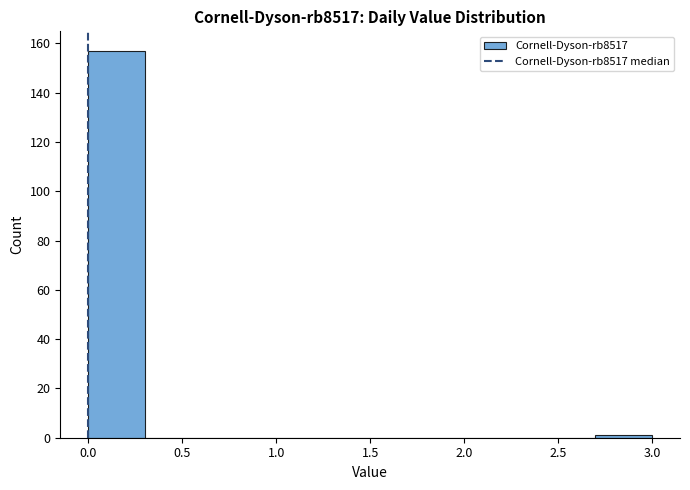

What is the height of the bar covering 0.0 to 0.3 on the x-axis? The values are not printed on the chart, so give them approximately, as read against the axis.

158